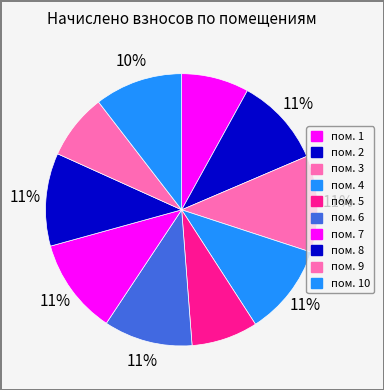

Is there a majority slice in this chart?

No